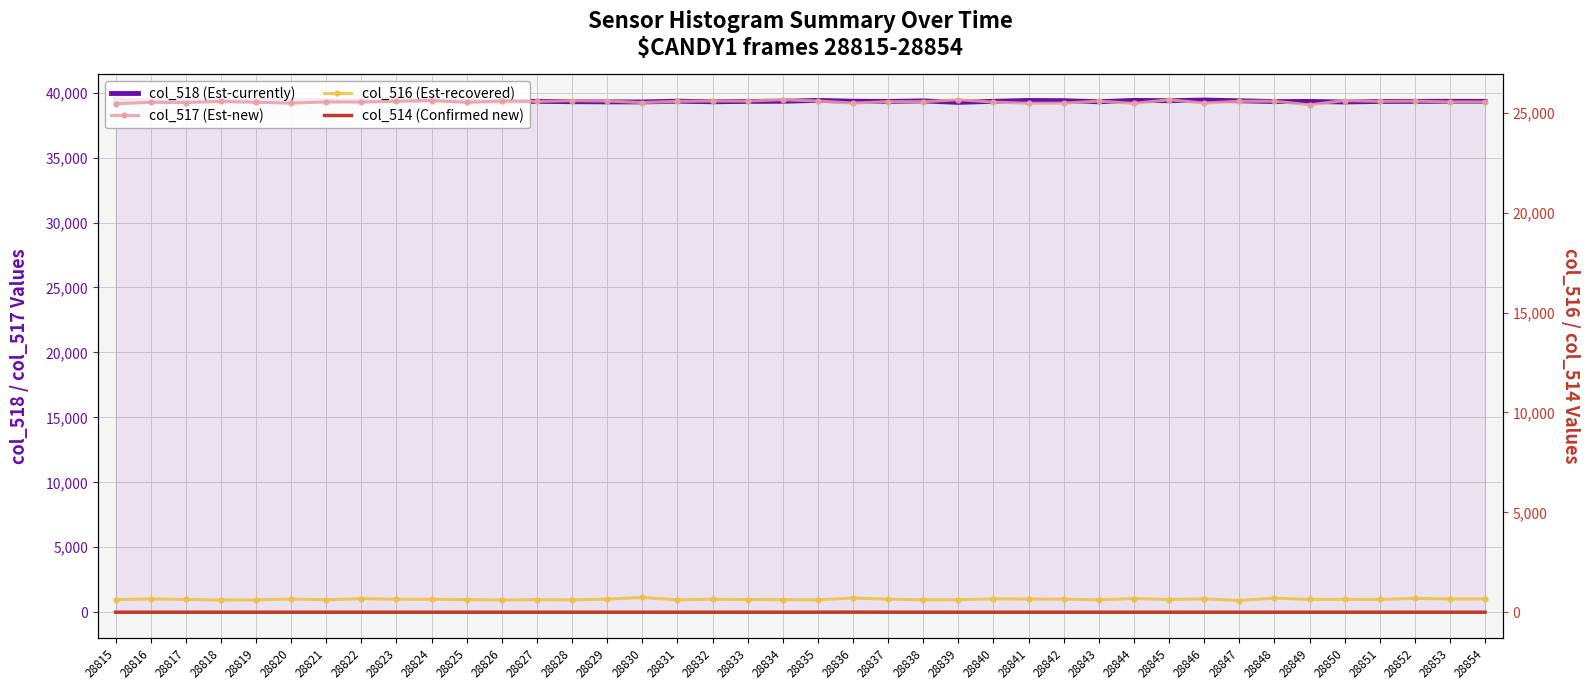

Rank the series by their maximum value, from highest to lowest.

col_518 (Est-currently), col_517 (Est-new), col_516 (Est-recovered), col_514 (Confirmed new)